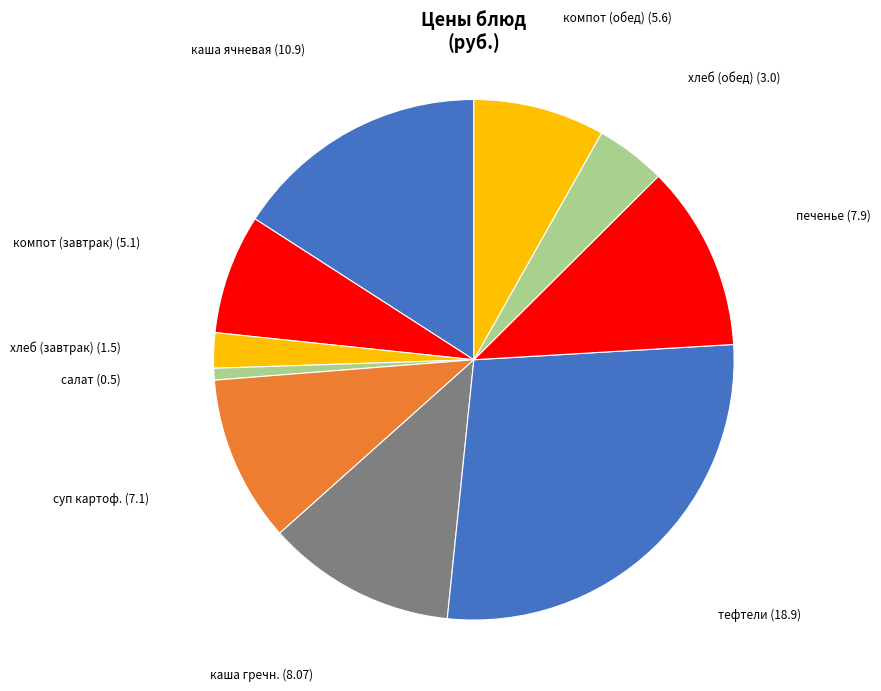

Approximately how many times larger is the value at печенье (7.9) compared to компот (обед) (5.6)?

1.4